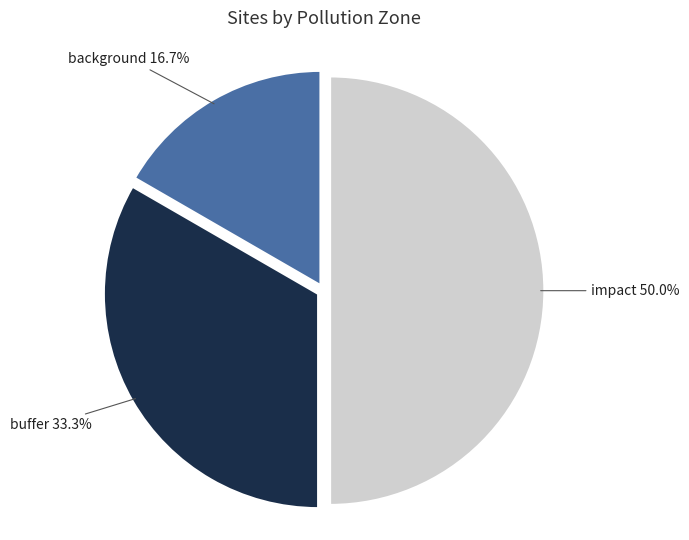

How many segments does this pie chart have?

3